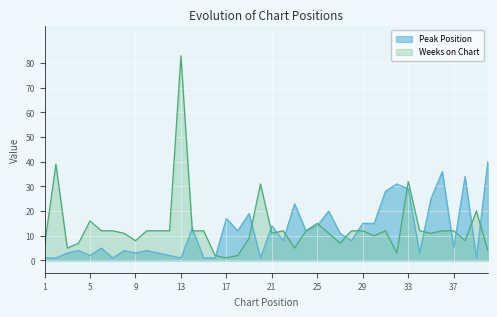

What is the maximum value for Weeks on Chart?

83